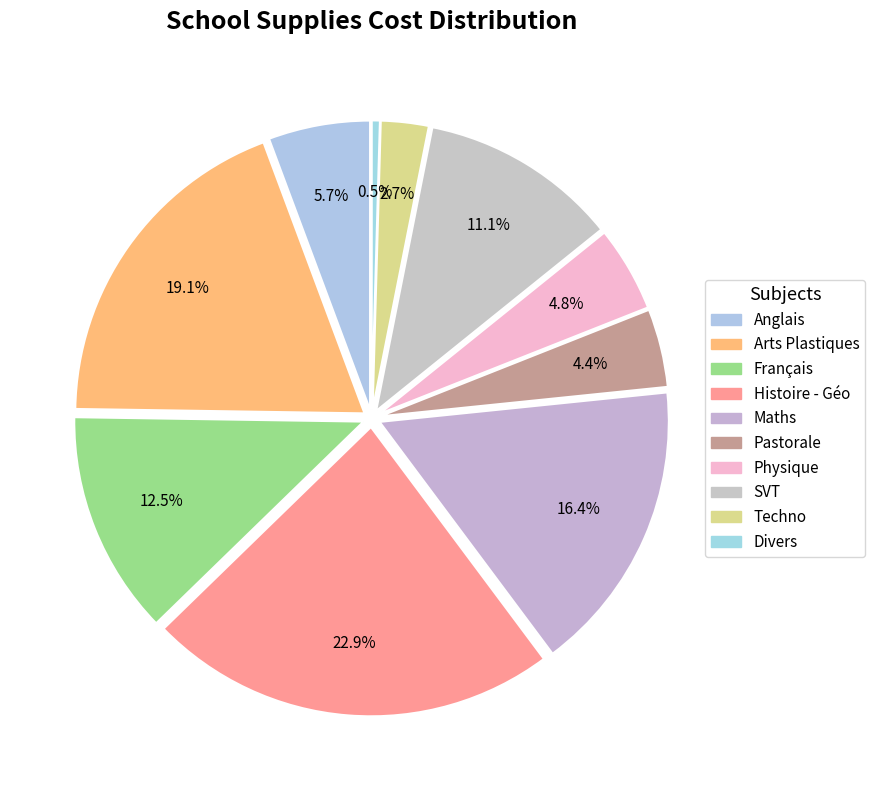

Is Pastorale the majority of the pie?

No